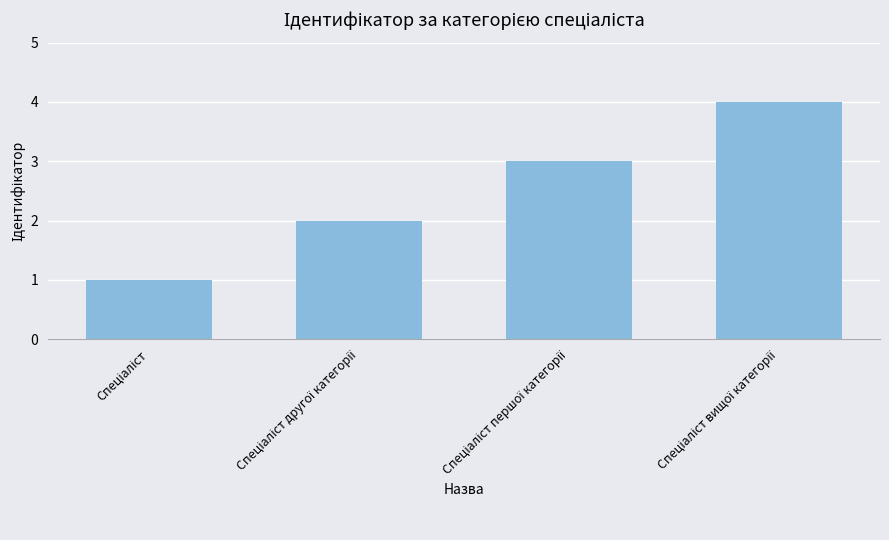

What is the greatest value displayed?

4